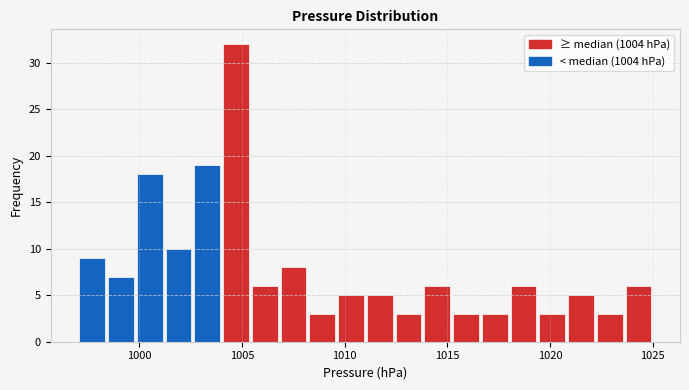

Around what value on the x-axis is the tallest bar? Give the approximate position of its centre, as read against the axis.

1004.5